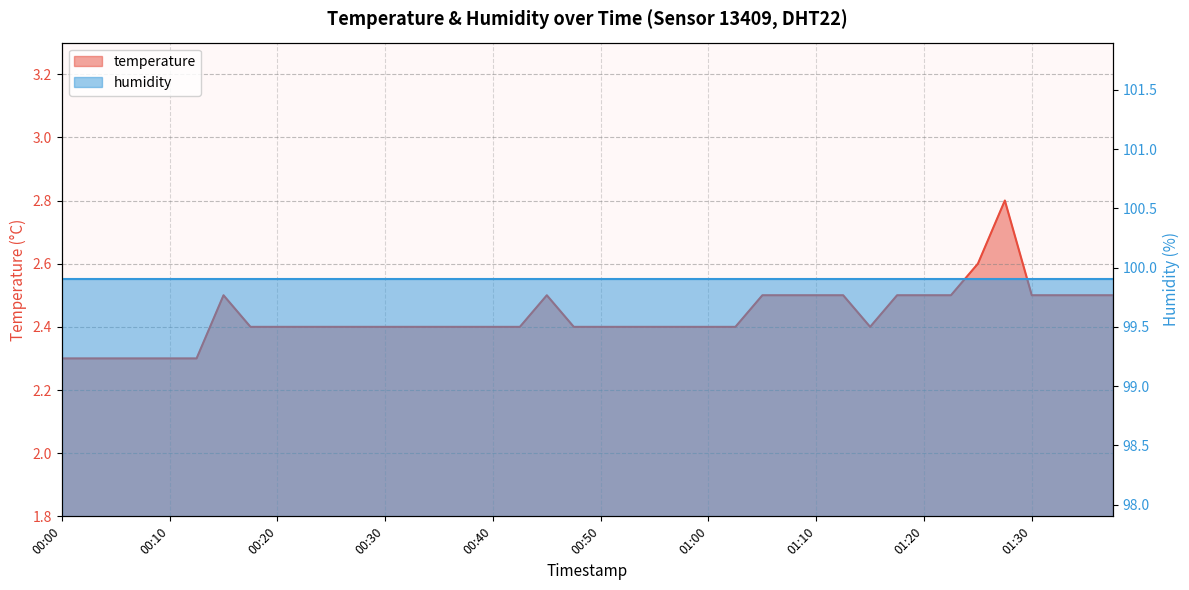

At which category does the data reach its first local valley?

01:15